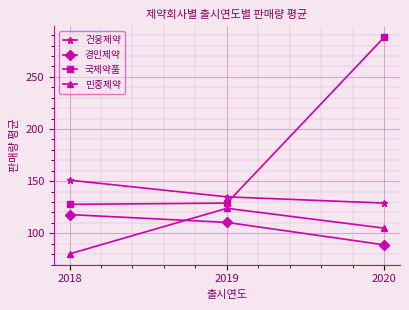

Where is 민중제약 nearest to the value 102?

2020